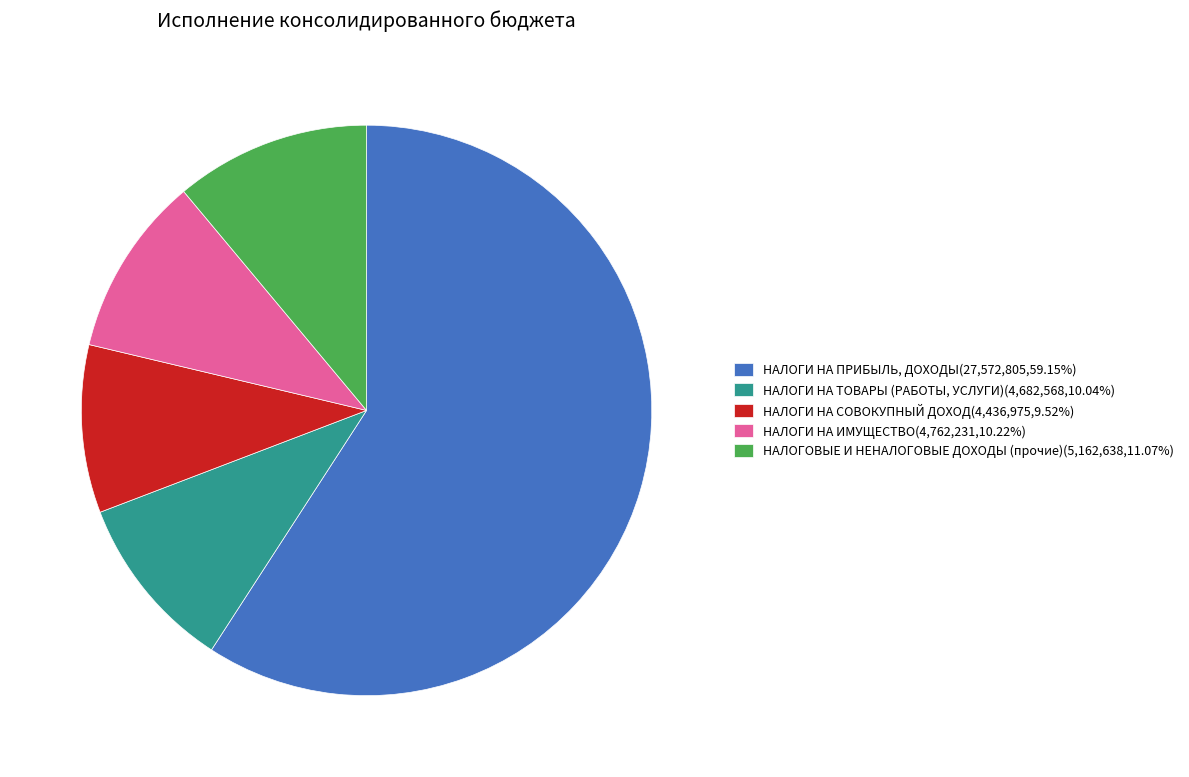

True or false: НАЛОГИ НА ИМУЩЕСТВО accounts for 4% of the total.

False